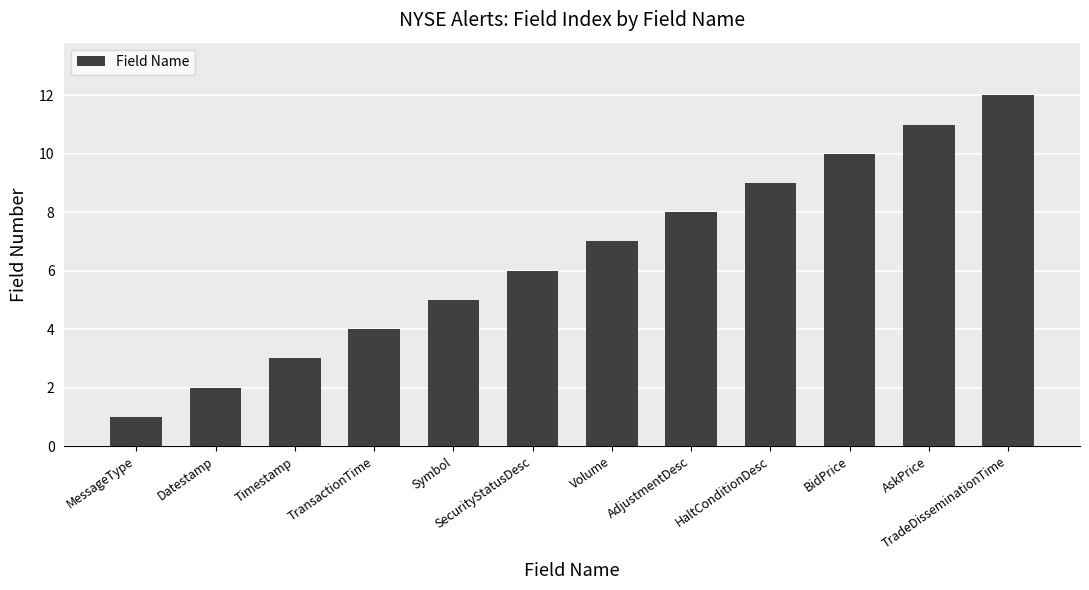

Does the chart contain stacked bars?

No